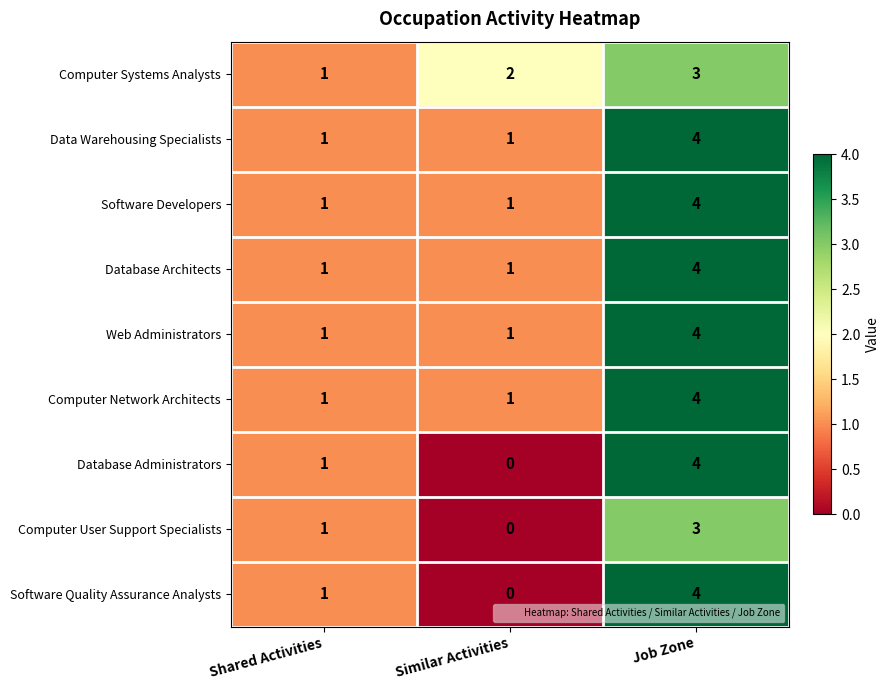

What is the sum of all Data Warehousing Specialists values?

6